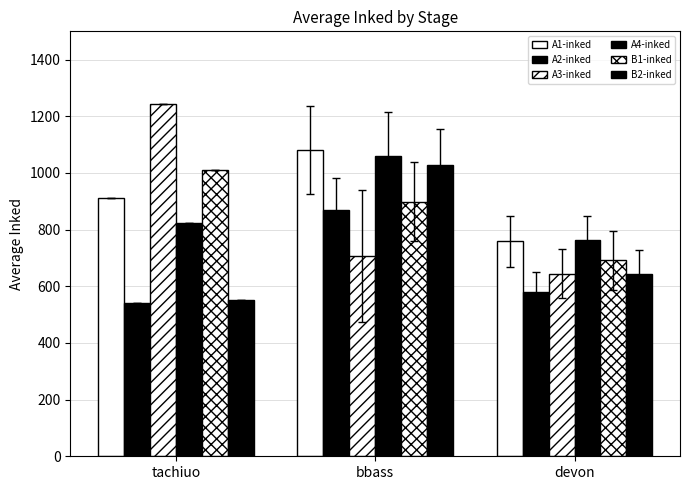

How many groups of bars are there?

3